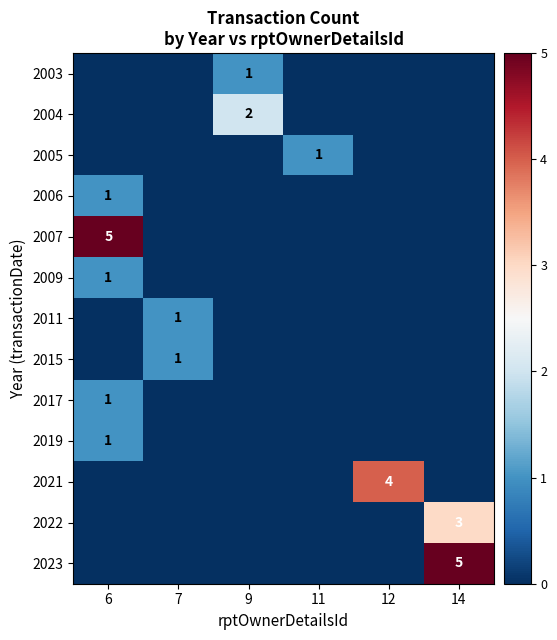

True or false: 2022 has a value of 1 at 14.

False